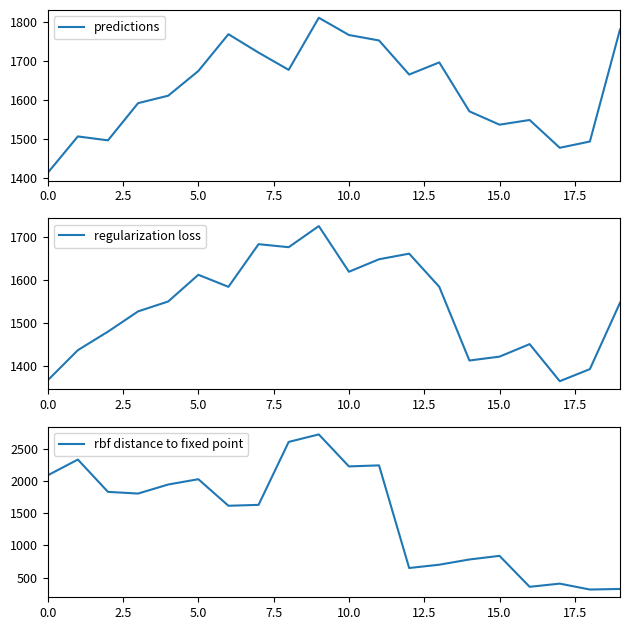

Reading right to left, list all the values displayed in this chart.

predictions: 1780	1494	1478	1549	1537	1571	1696	1665	1752	1766	1810	1677	1721	1768	1674	1611	1592	1497	1507	1414
regularization loss: 1547	1393	1365	1451	1422	1413	1584	1661	1648	1619	1725	1676	1683	1584	1612	1550	1527	1480	1437	1367
rbf distance to fixed point: 327	318	409	360	839	783	702	651	2239	2223	2718	2602	1628	1614	2025	1943	1803	1829	2329	2085